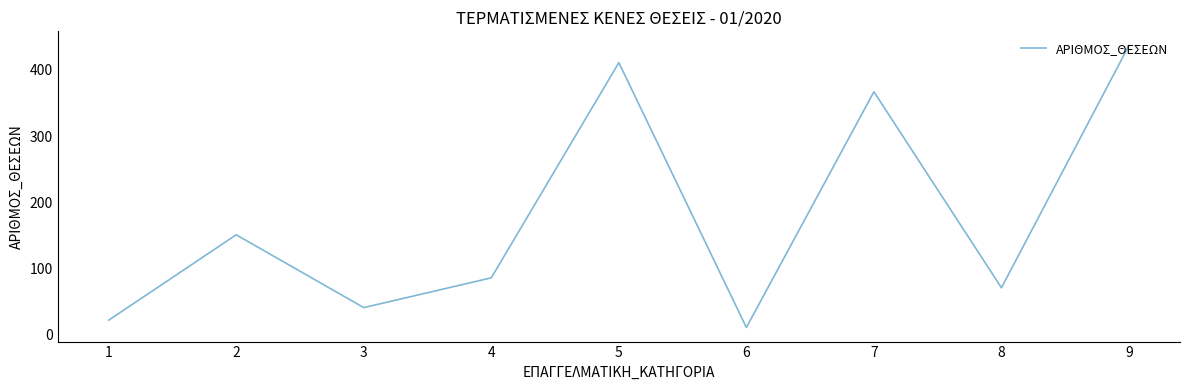

What is the change in value from 3 to 9?

+396